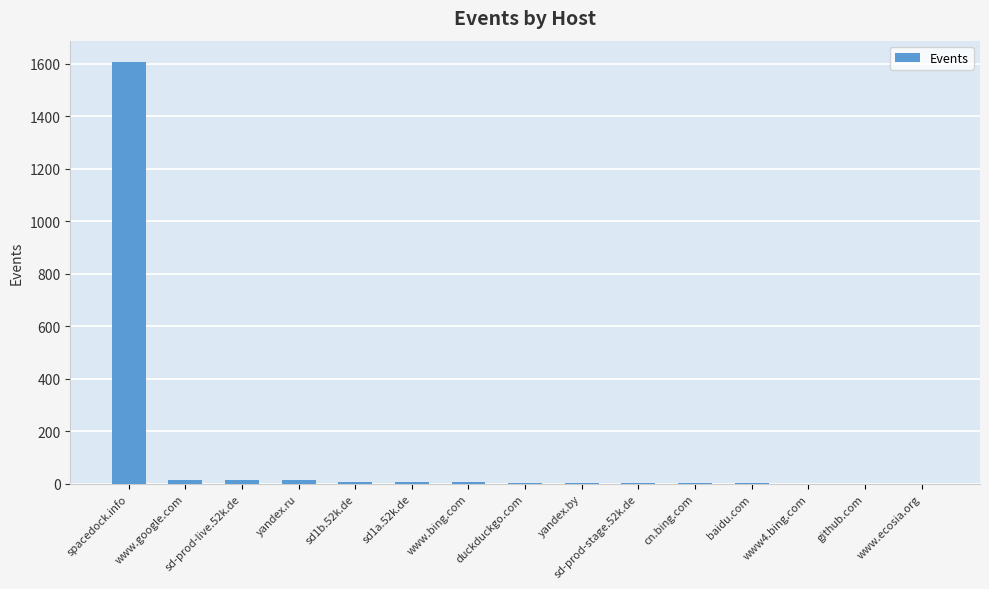

What is the sum of the values at sd1a.52k.de and sd-prod-live.52k.de?

21